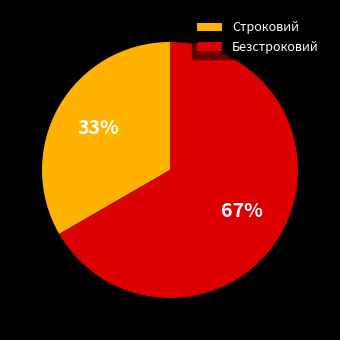

Approximately how many times larger is the value at Строковий compared to Безстроковий?

0.5